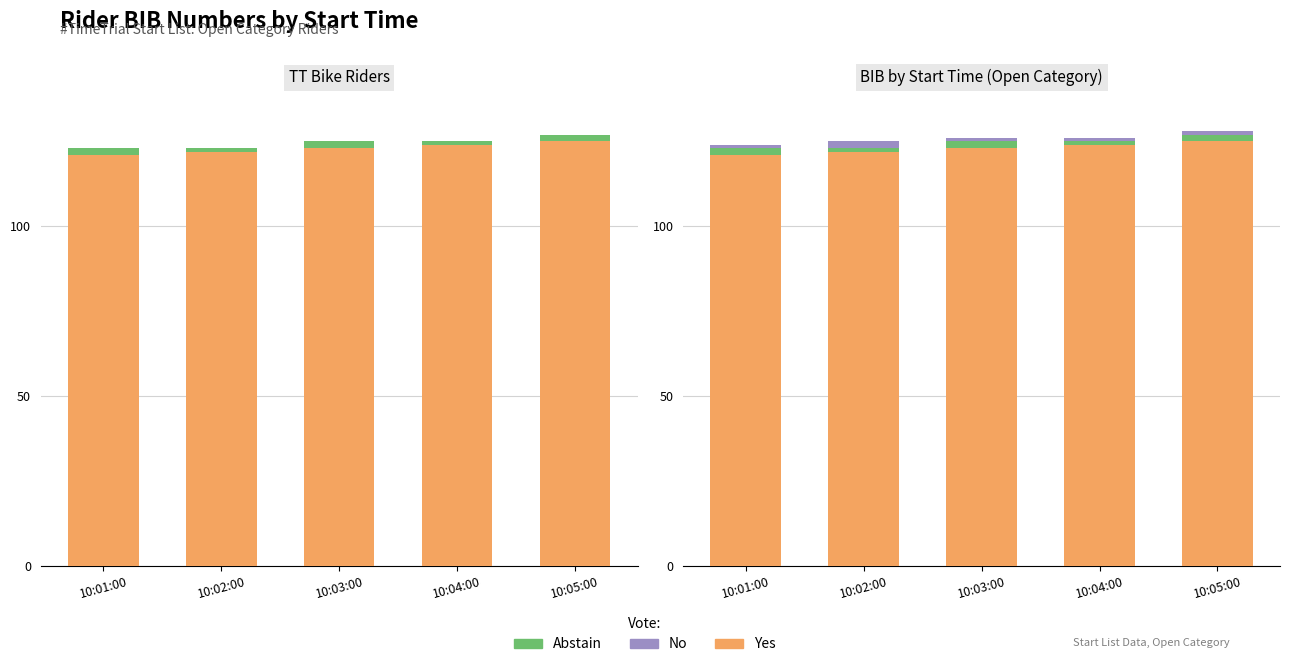

Rank the series by their maximum value, from highest to lowest.

Yes, Abstain, No